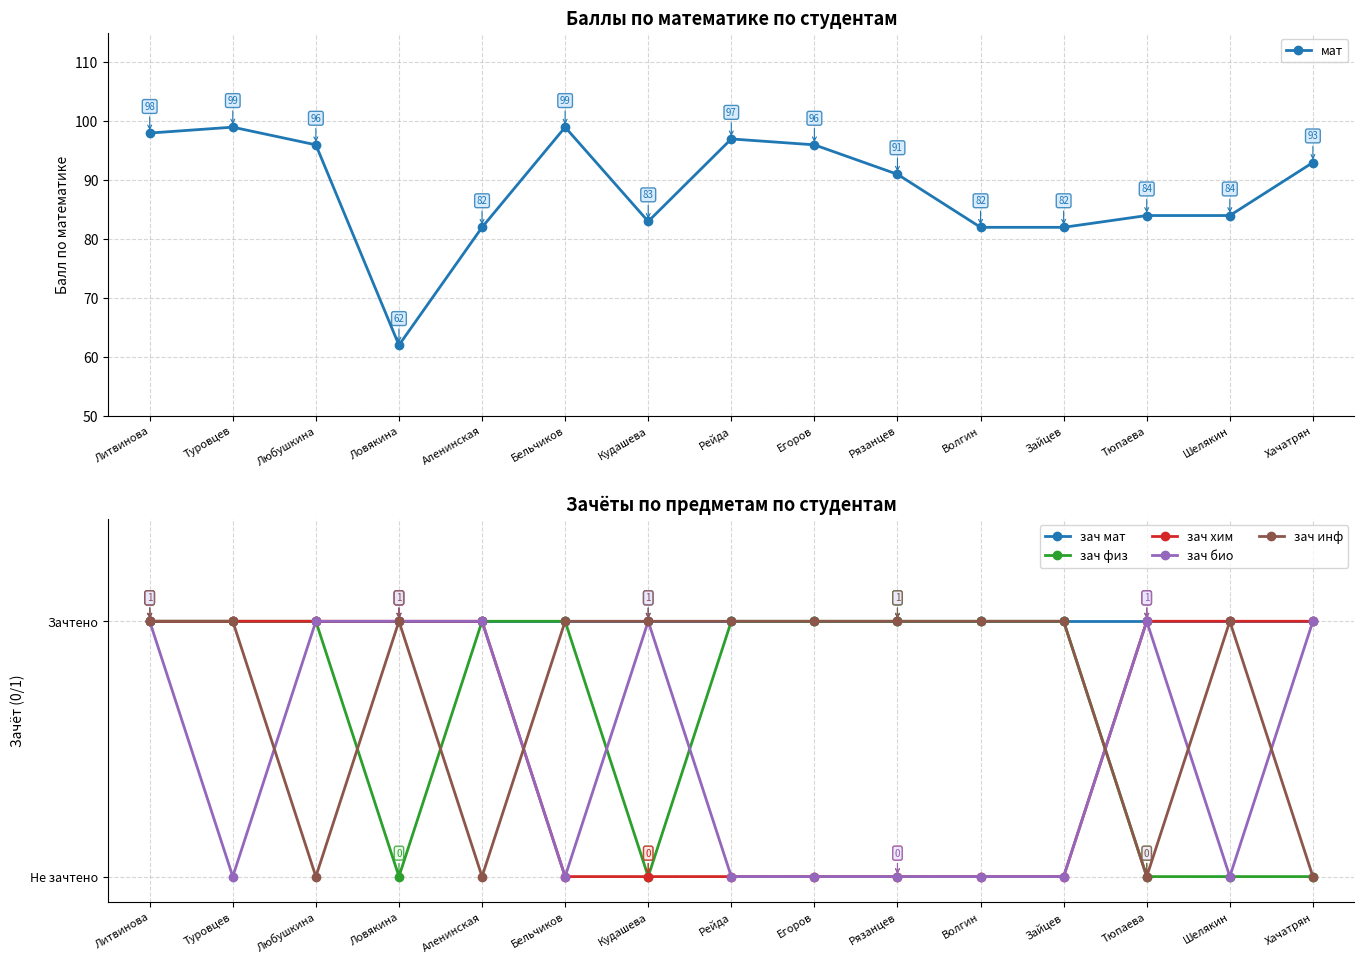

What is the total value across all series at Бельчиков?

102